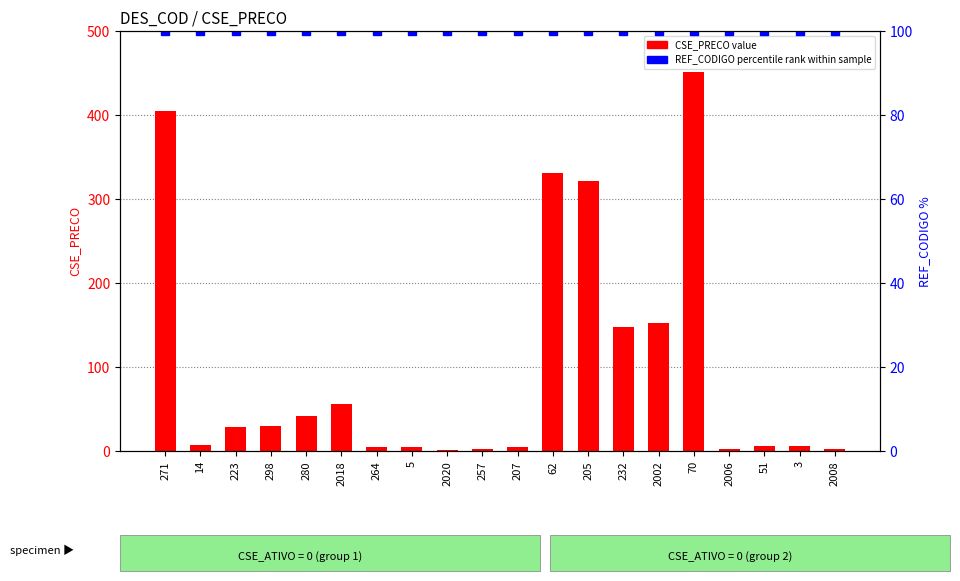

List the series in order of their overall mean, highest first.

CSE_PRECO, REF_CODIGO (percentile rank)